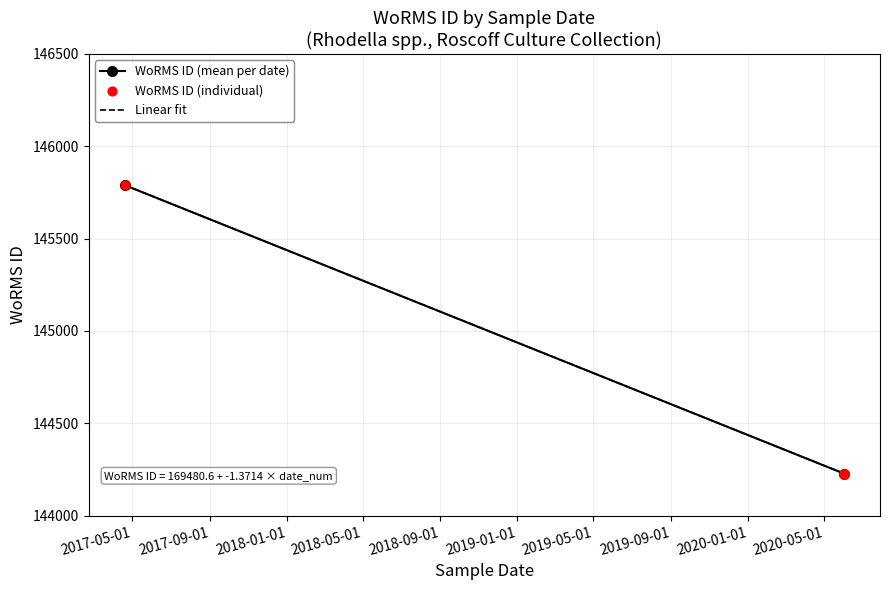

What is the change in value from 19-04-2017 to 01-06-2020?

-1562